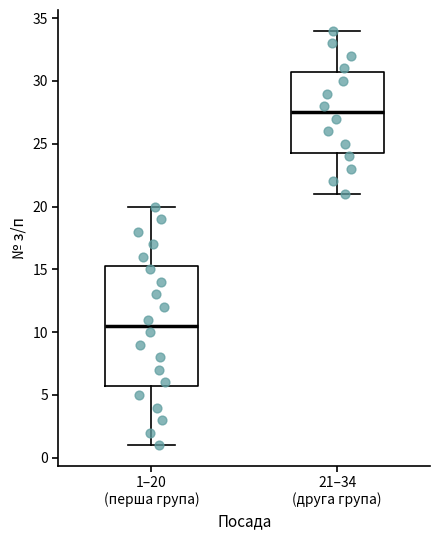

Which box has the lowest median line?

1–20 (перша група)